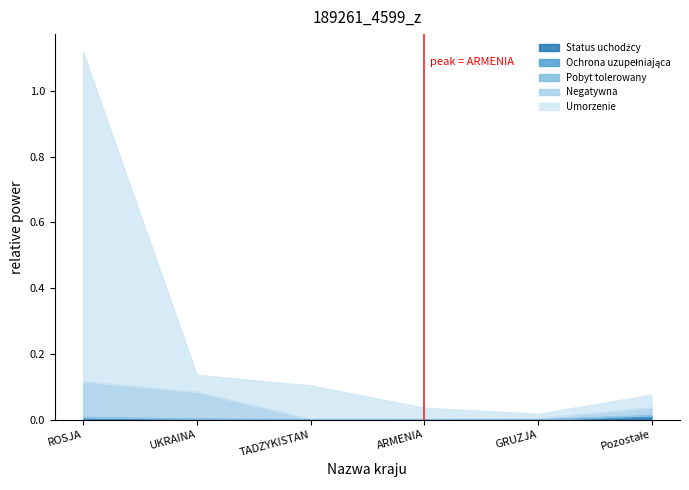

At which category is the sum across all series the highest?

ROSJA